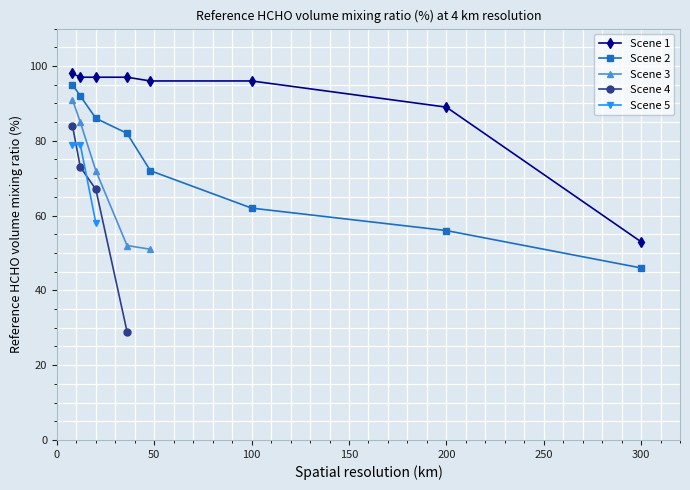

Which category has the lowest value in the Scene 1 series?

300